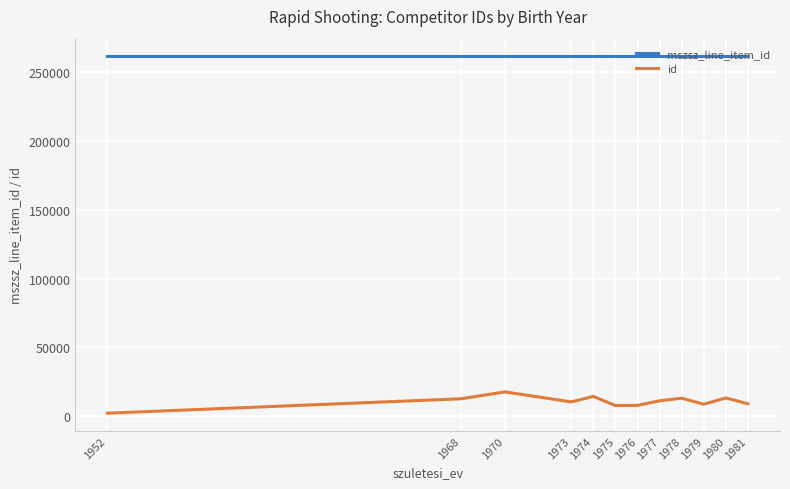

What are all the series names shown in the legend?

mszsz_line_item_id, id